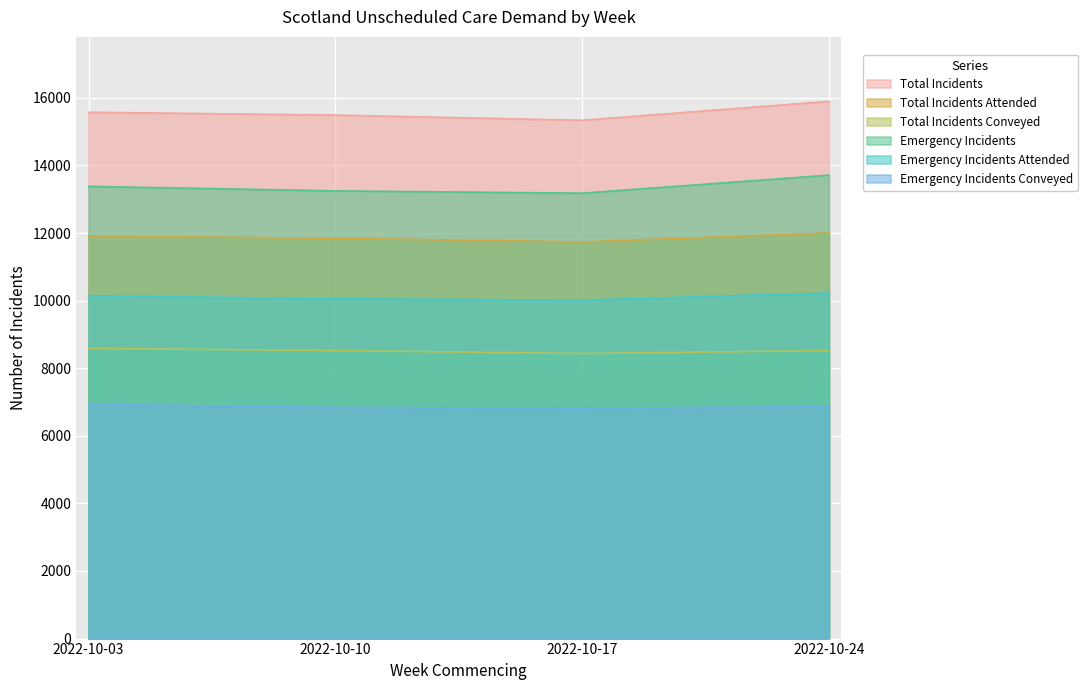

What is the difference between the Total Incidents Attended values at 2022-10-10 and 2022-10-17?

107